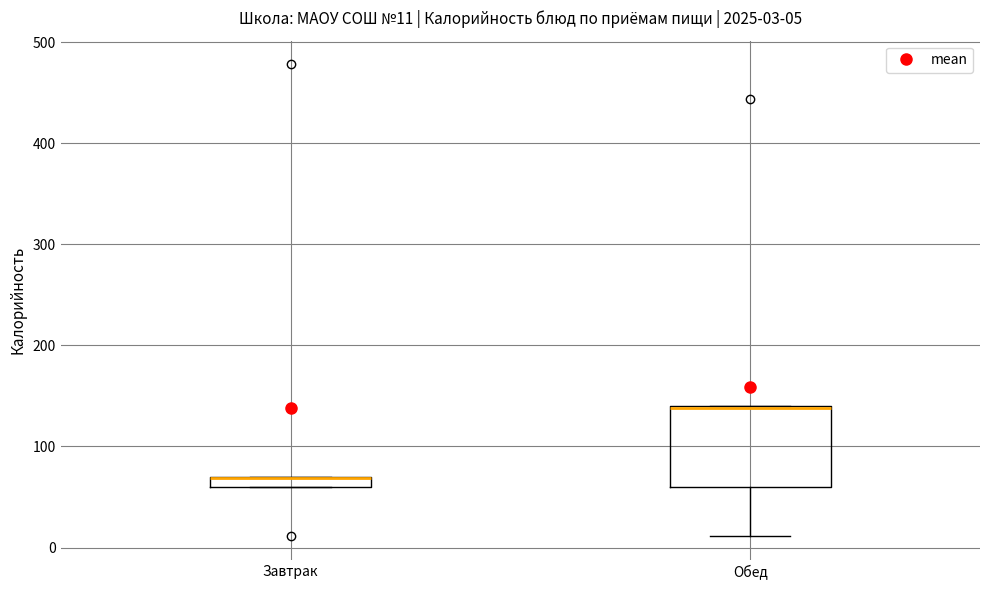

Comparing the boxes themselves (not the whiskers), which one is the tallest?

Обед